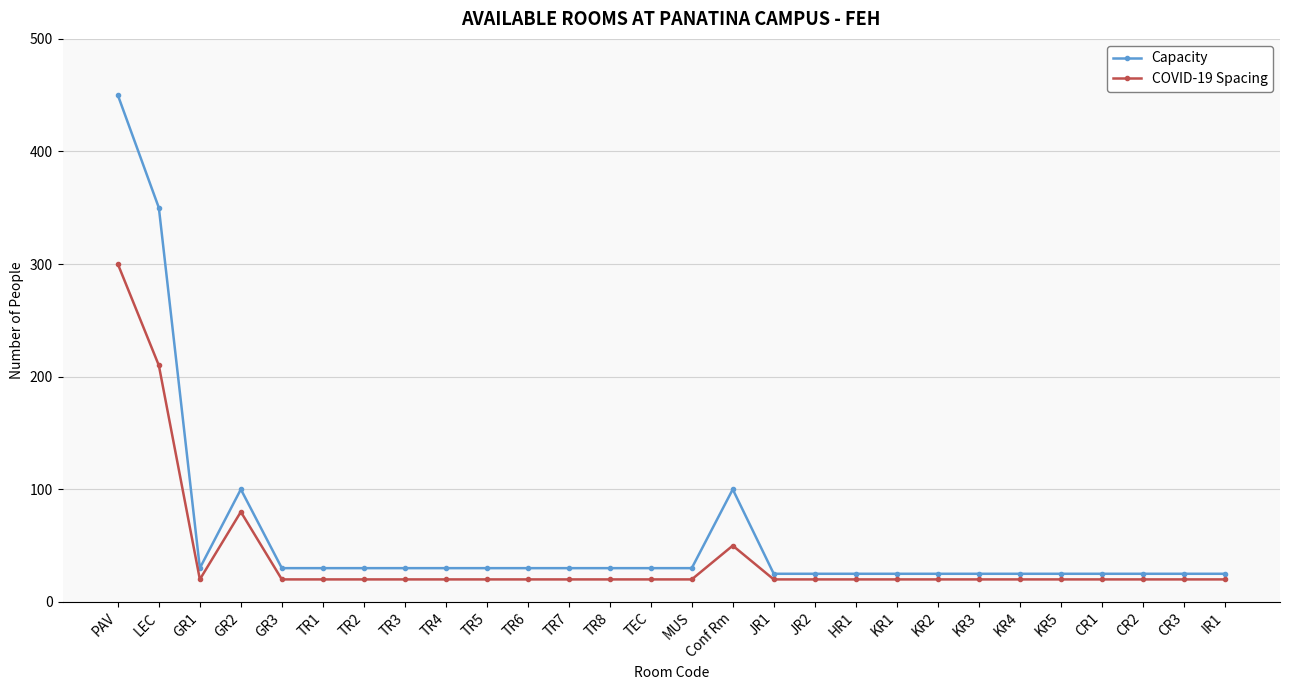

What is the difference between the maximum and minimum values in the Capacity series?

425